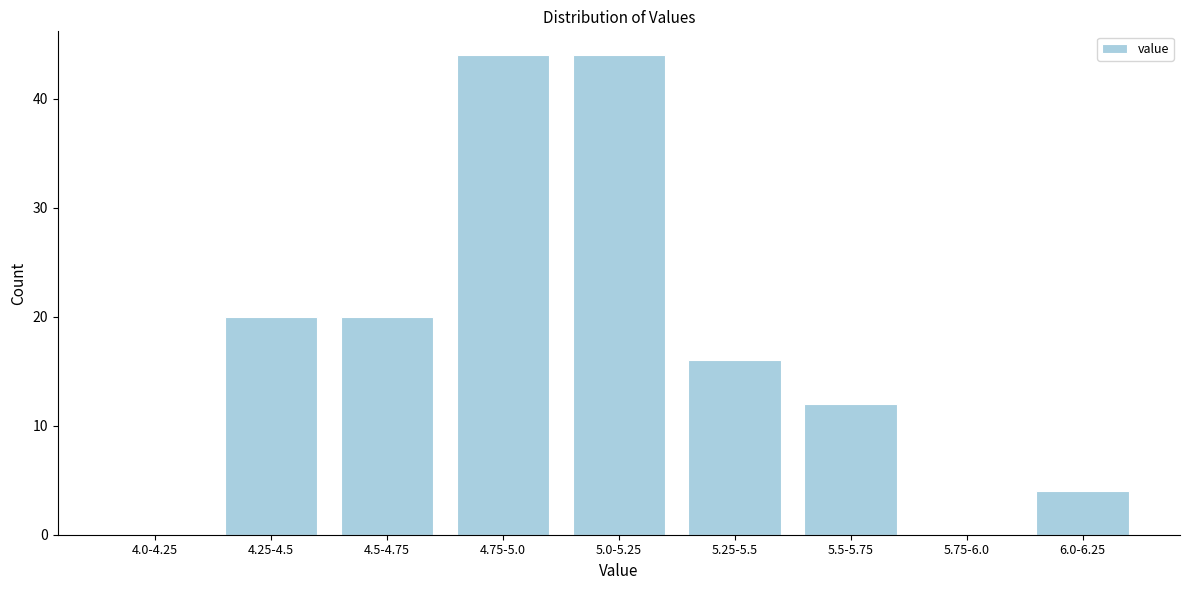

Reading left to right, what are all the values shown in this chart?

4.0-4.25=0	4.25-4.5=20	4.5-4.75=20	4.75-5.0=44	5.0-5.25=44	5.25-5.5=16	5.5-5.75=12	5.75-6.0=0	6.0-6.25=4